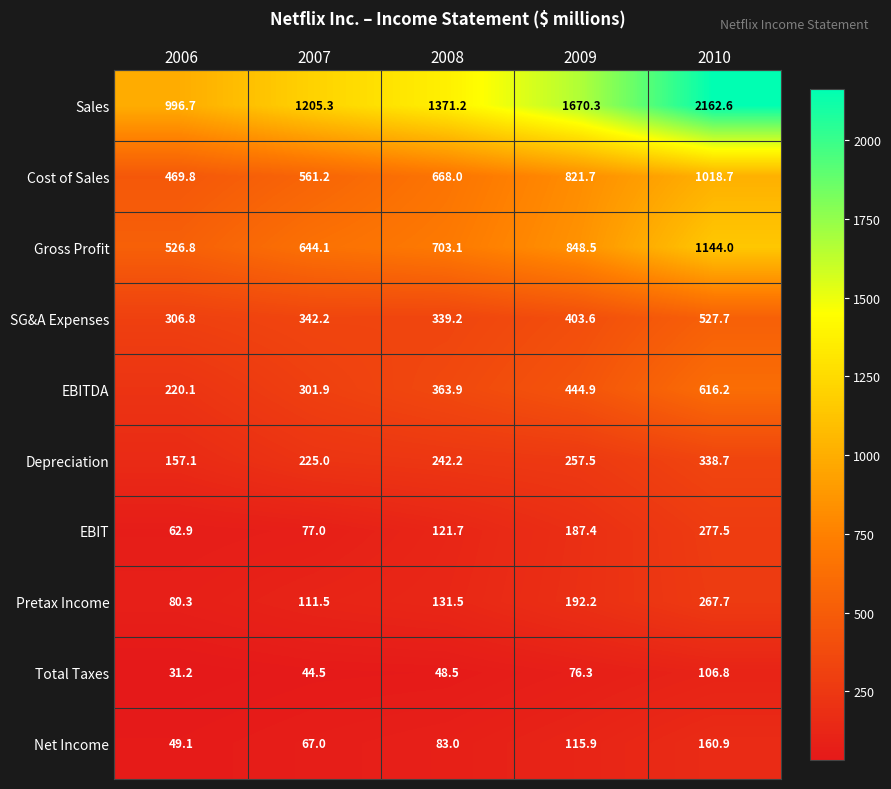

At 2010, list the series in order from largest to smallest.

Sales, Gross Profit, Cost of Sales, EBITDA, SG&A Expenses, Depreciation, EBIT, Pretax Income, Net Income, Total Taxes